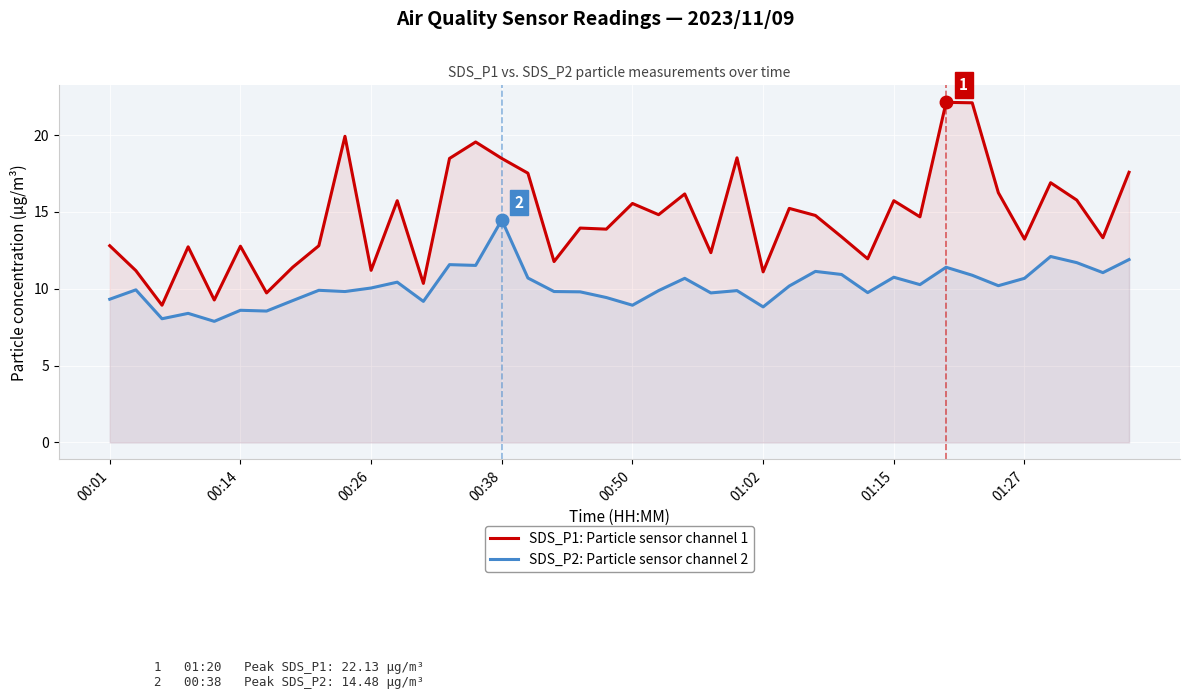

What is the sum of all SDS_P2: Particle sensor channel 2 values?

407.5